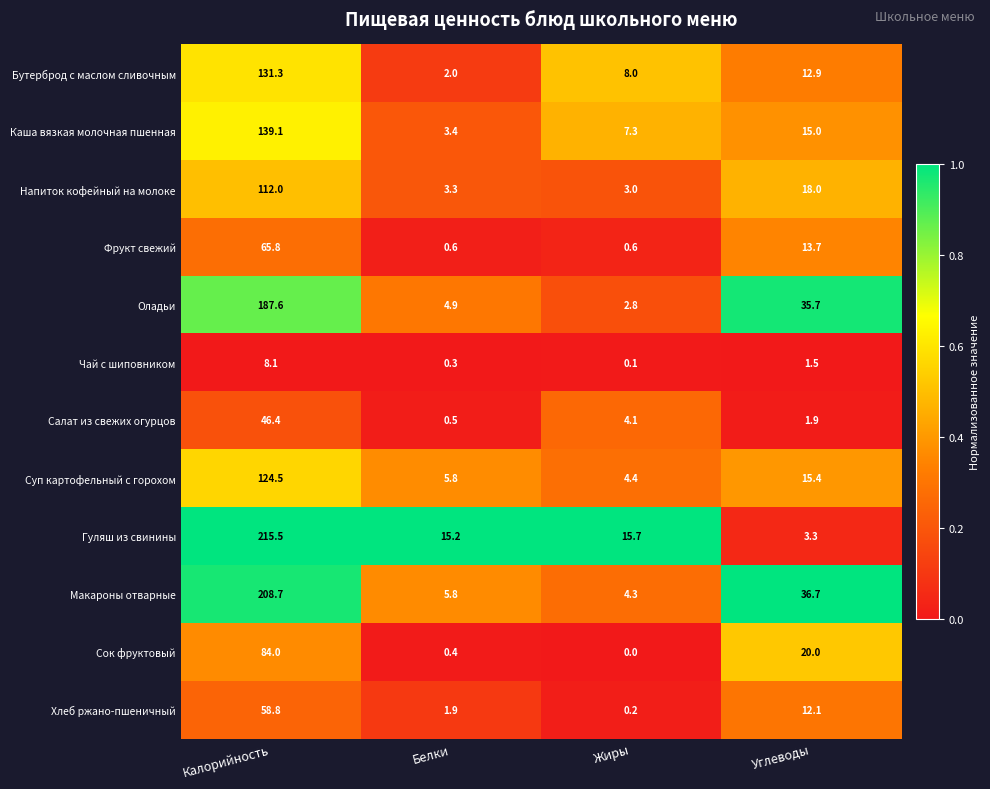

Is it true that Каша вязкая молочная пшенная equals 10.0 at Жиры?

False